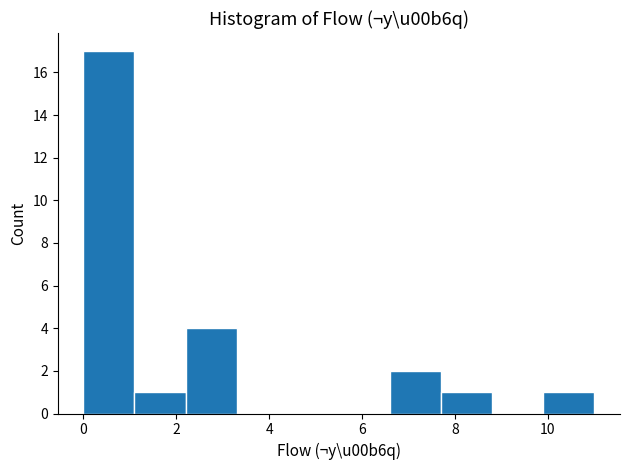

Which range on the x-axis has the tallest bar?

0.0 to 1.1